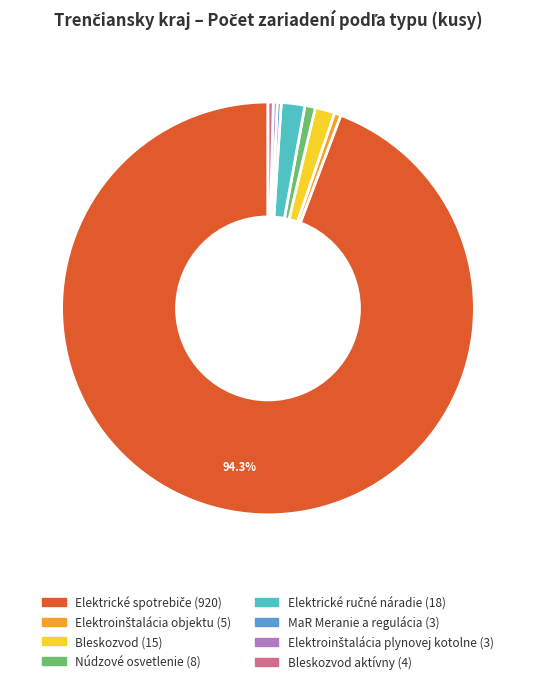

How many segments does this pie chart have?

8